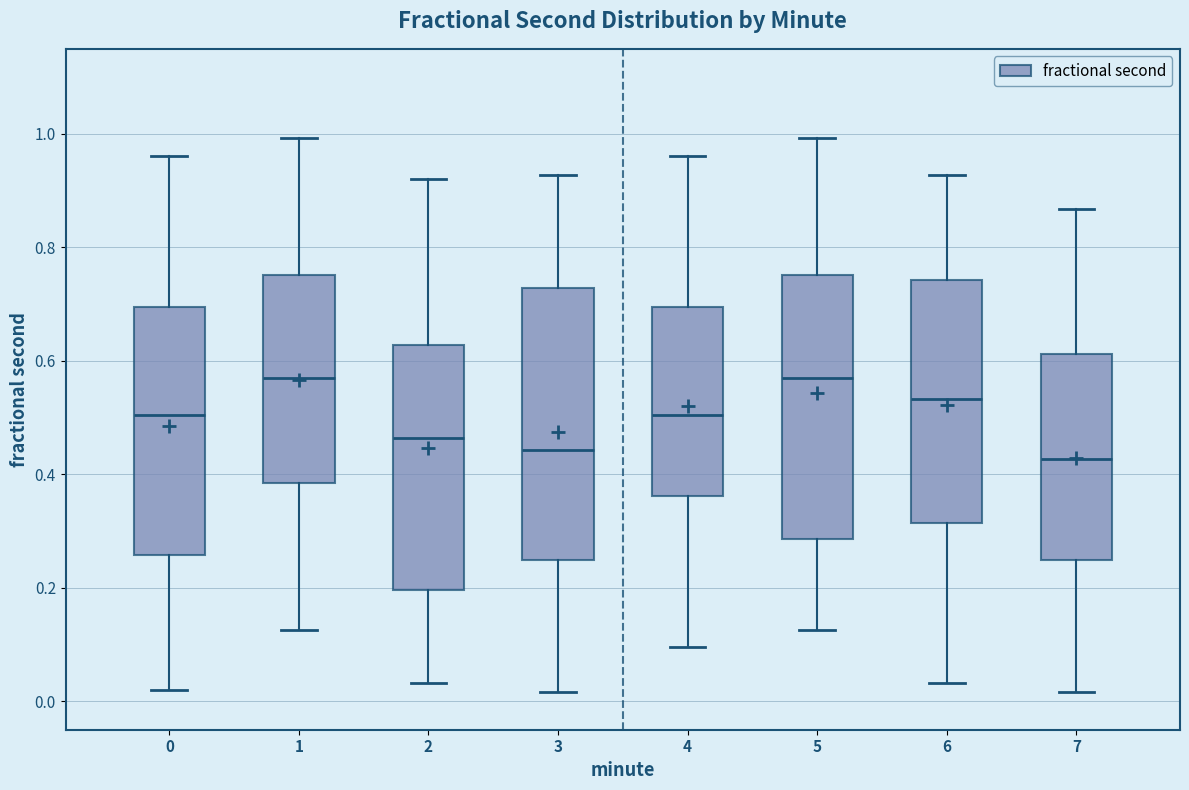

Where does the lower whisker of the box at x = 6 end on the y-axis? The values are not printed on the chart, so give them approximately, as read against the axis.

0.04